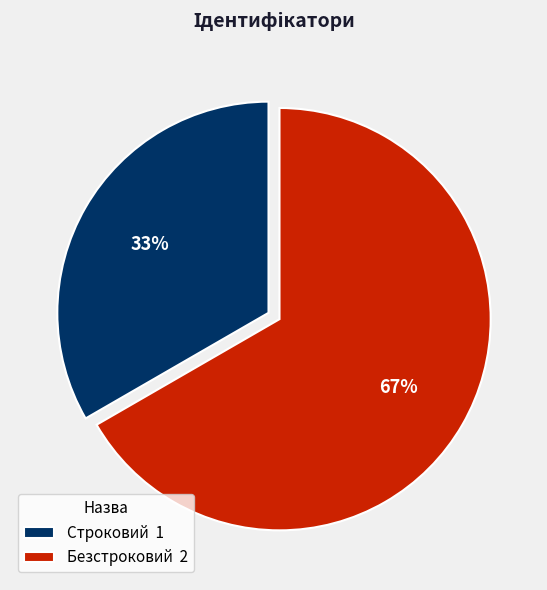

To the nearest percent, what portion does Безстроковий represent?

67%